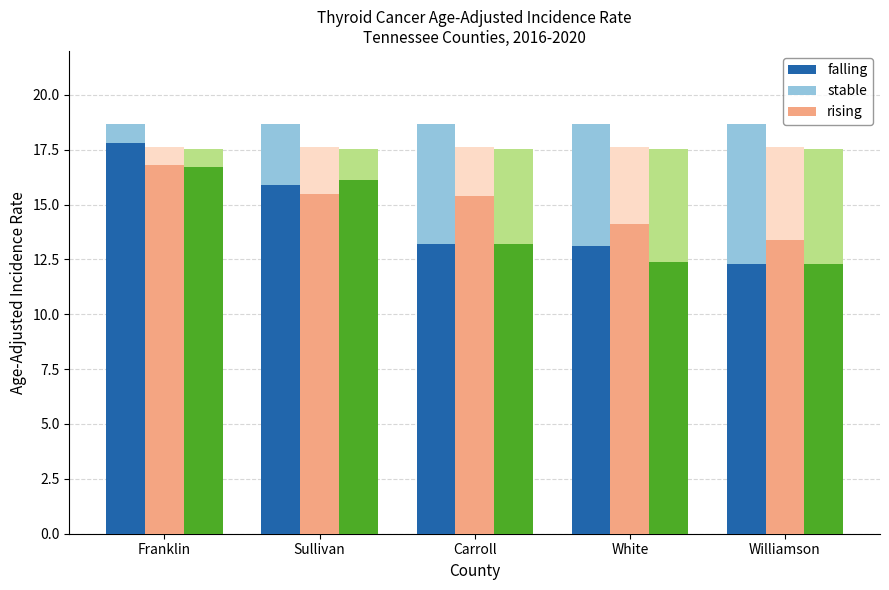

List the labels in order of stable value, largest first.

Franklin, Sullivan, Carroll, White, Williamson